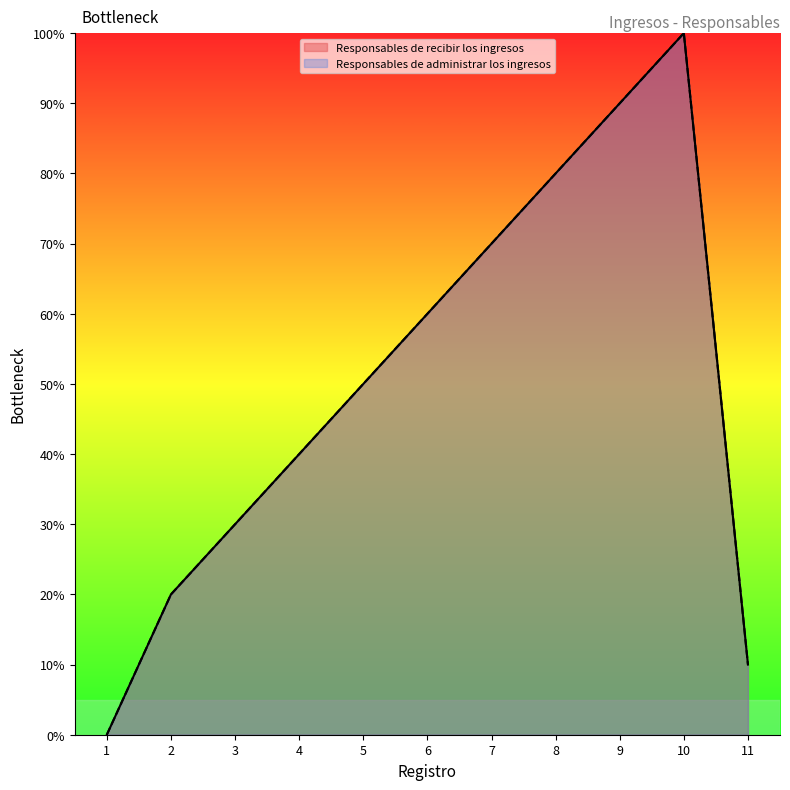

At which label does Responsables de recibir los ingresos first exceed 50?

6